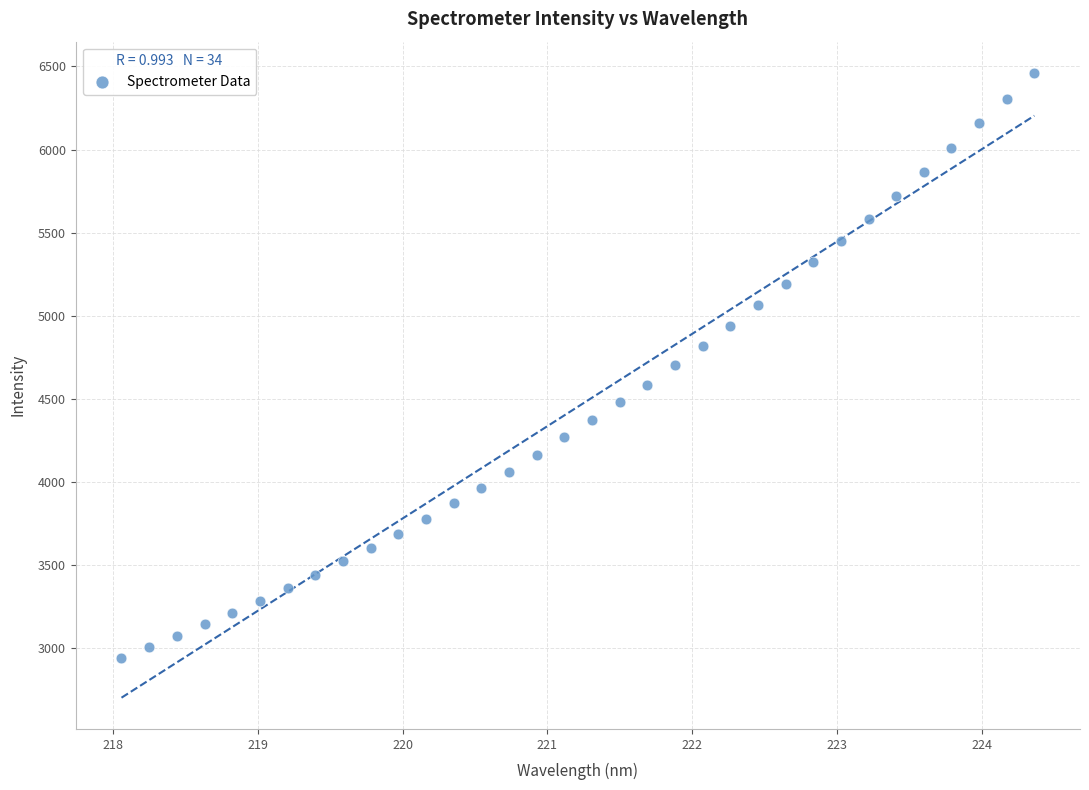

What is the range of Y values (max minus min)?

3517.8